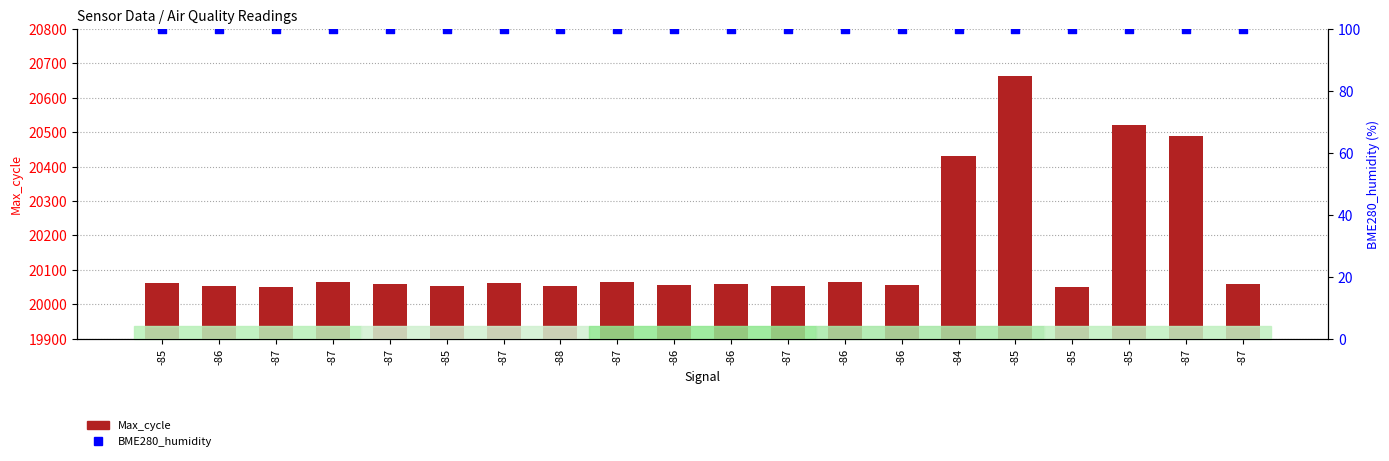

Which series has the widest spread of Y values?

Max_cycle